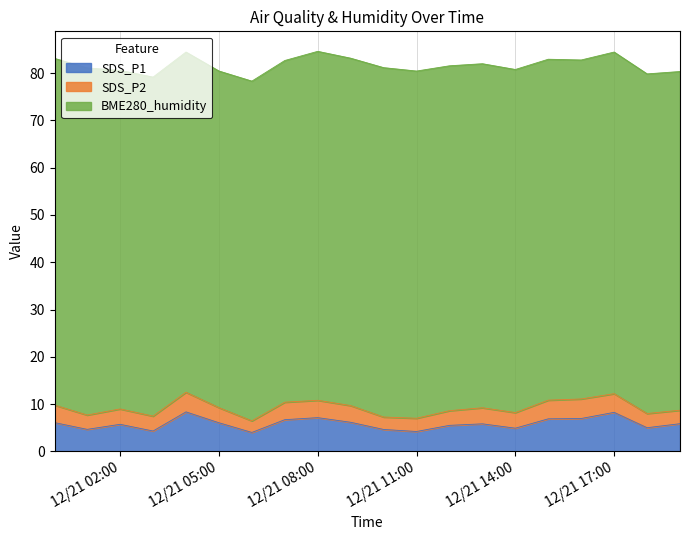

How many interior local peaks does the SDS_P1 series have?

5